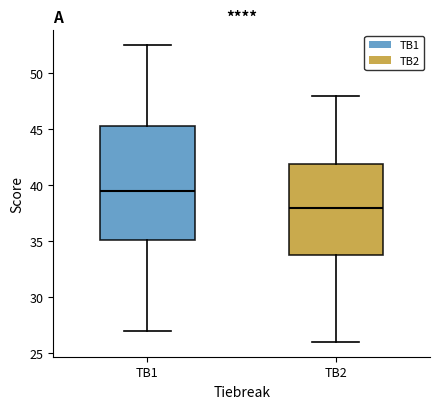

Reading left to right, transcribe this box plot: for each box, give where its median line is, the range the box spans, and where its two whiskers end, as read against the y-axis. The values are not printed on the chart, so give them approximately, as read against the axis.

TB1: median 39.5, box 35.0 to 45.5, whiskers 27.0 to 52.5
TB2: median 38.0, box 34.0 to 42.0, whiskers 26.0 to 48.0